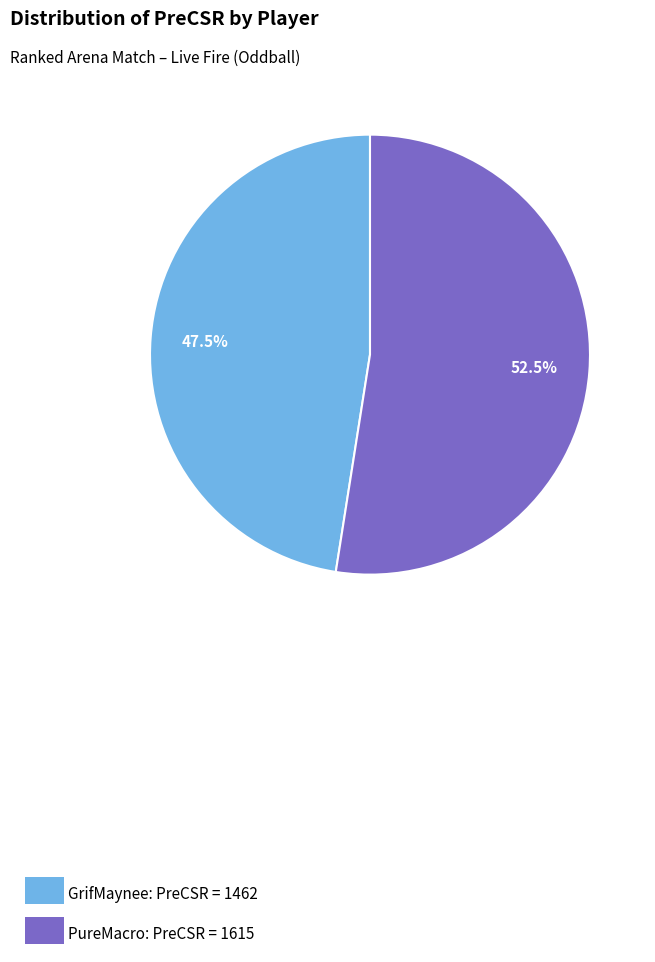

Which category has the biggest portion of the pie?

PureMacro